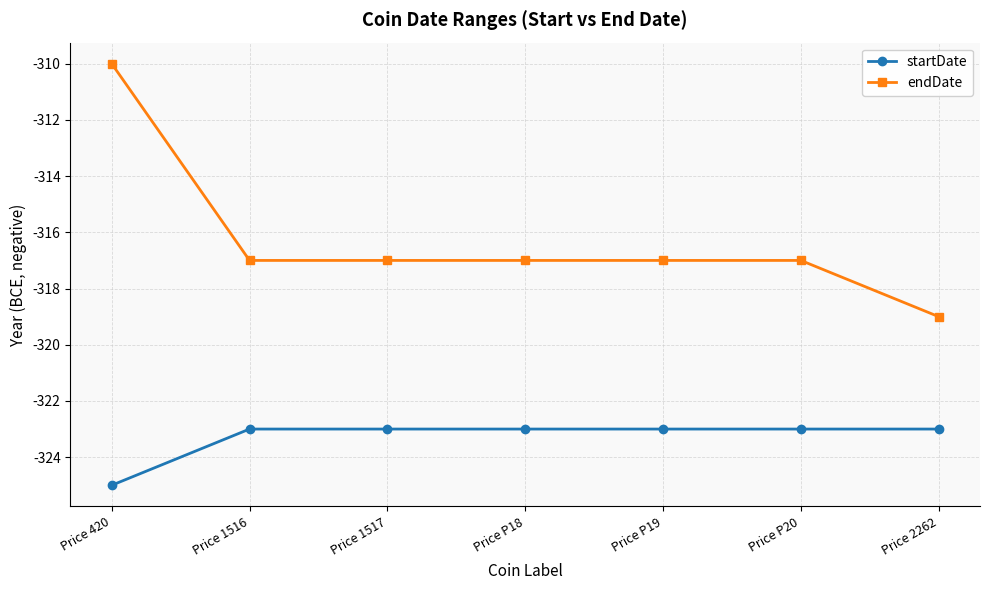

How many startDate values are between -323 and -322?

6